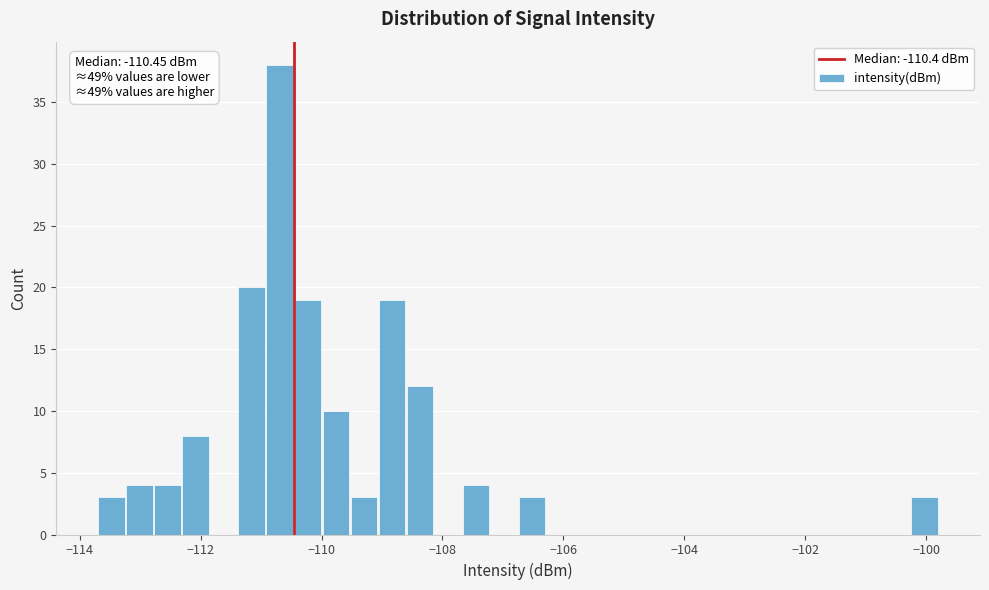

Around what value on the x-axis is the tallest bar? Give the approximate position of its centre, as read against the axis.

-110.6